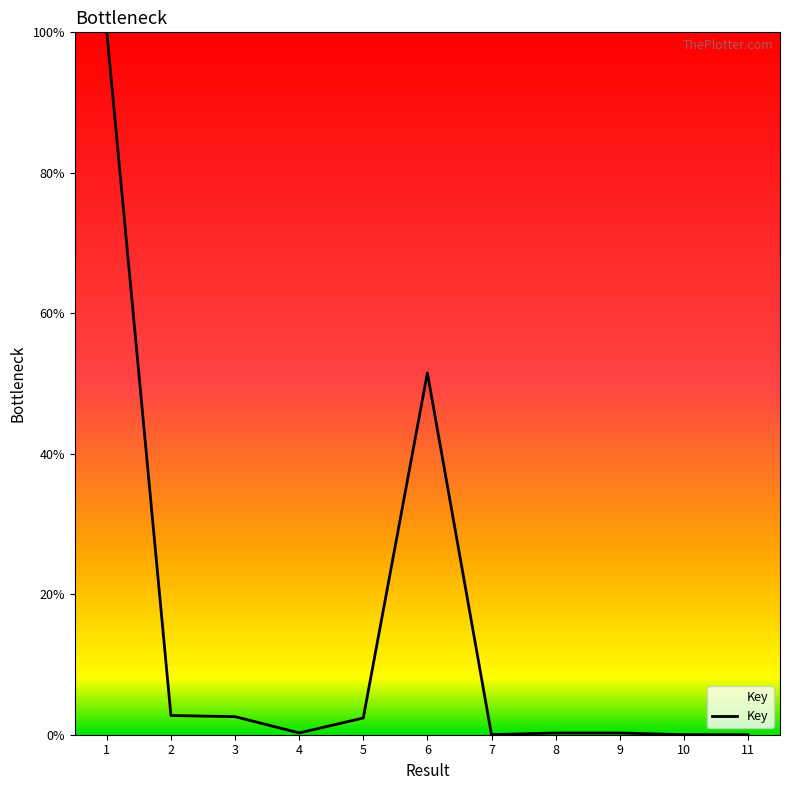

What is the maximum value shown in the chart?

100.0